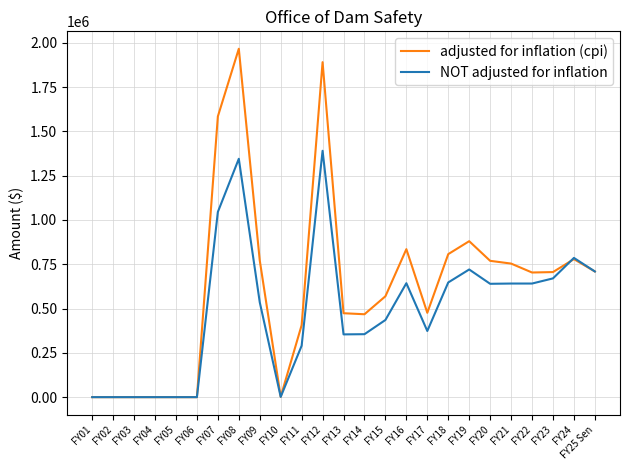

Which series has the largest total across all categories?

adjusted for inflation (cpi)